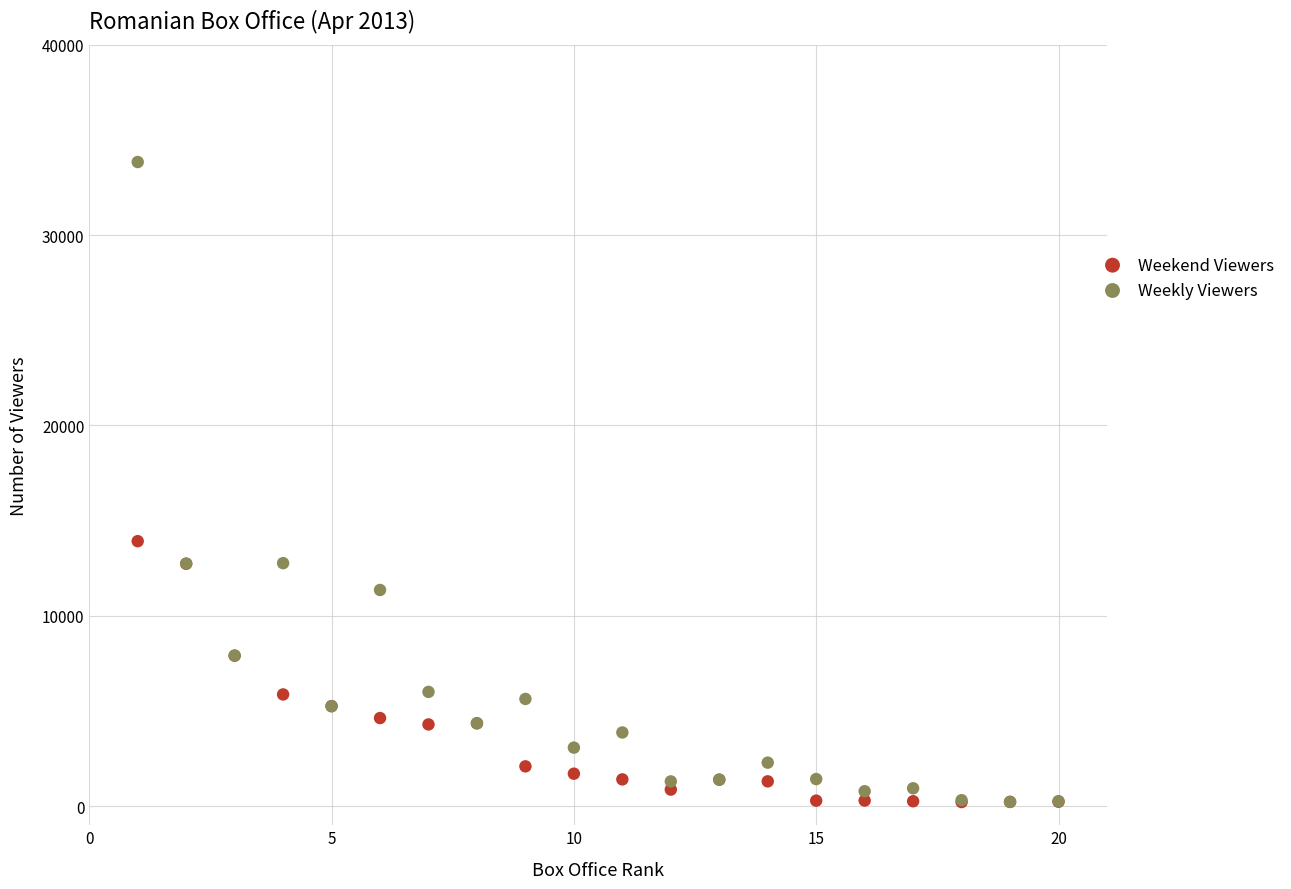

In the Weekly Viewers series, what Y value is closest to 17034?

12768